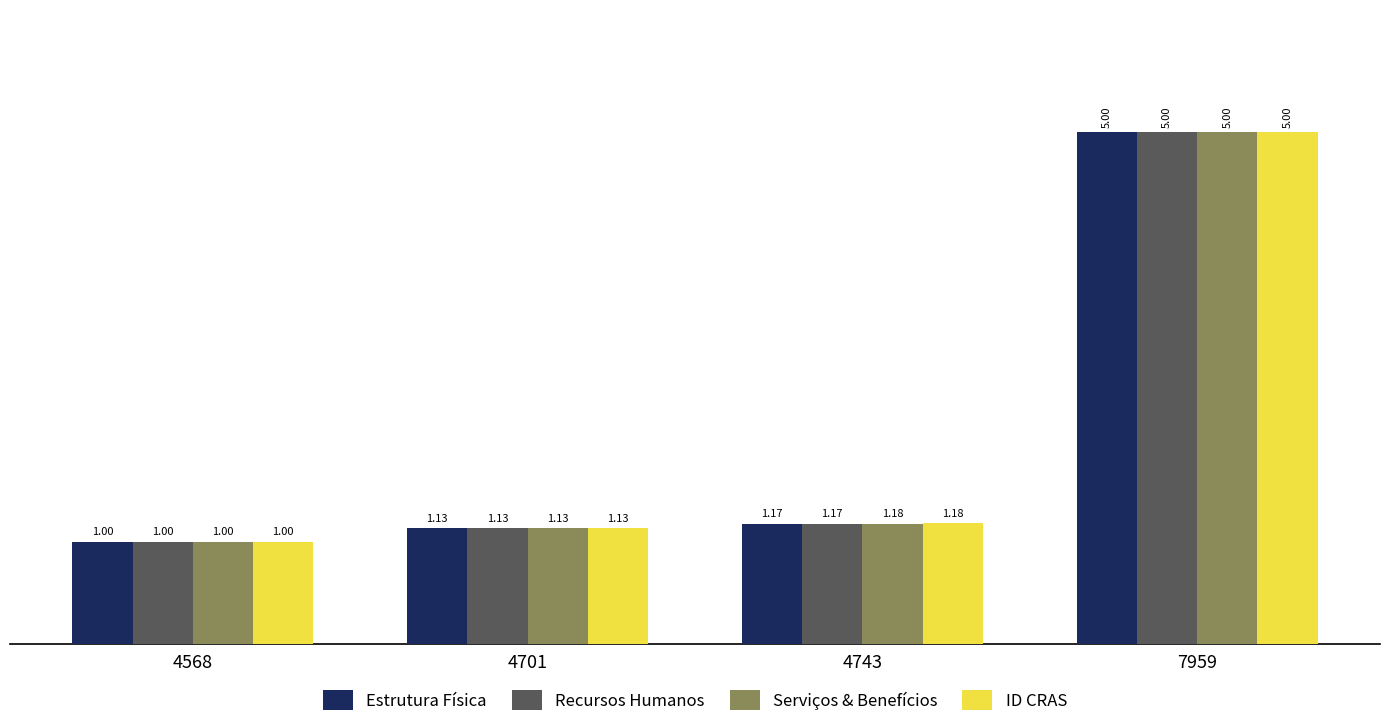

What is the sum of the Serviços & Benefícios values at 7959 and 4743?

6.2